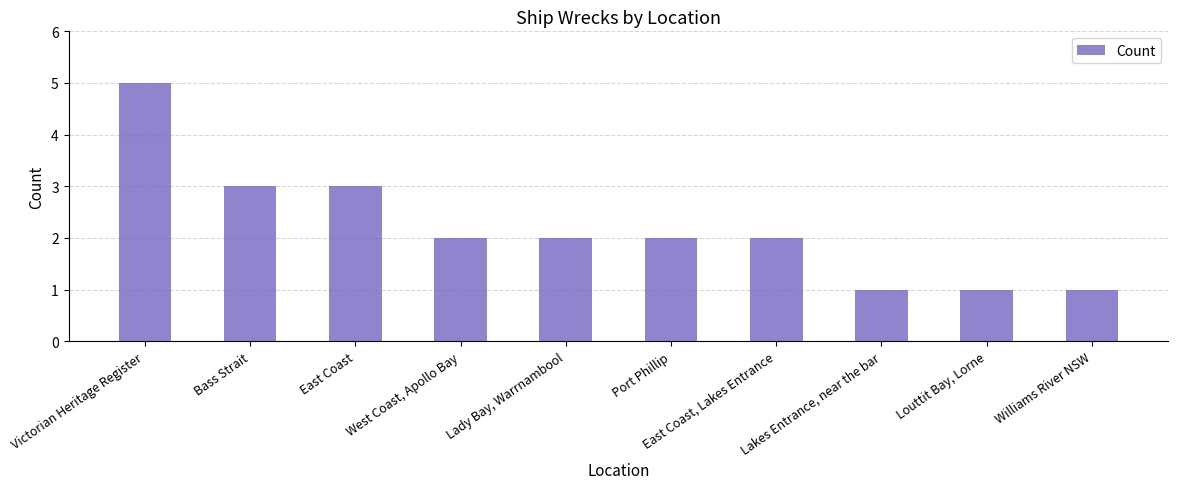

What is the maximum value shown in the chart?

5